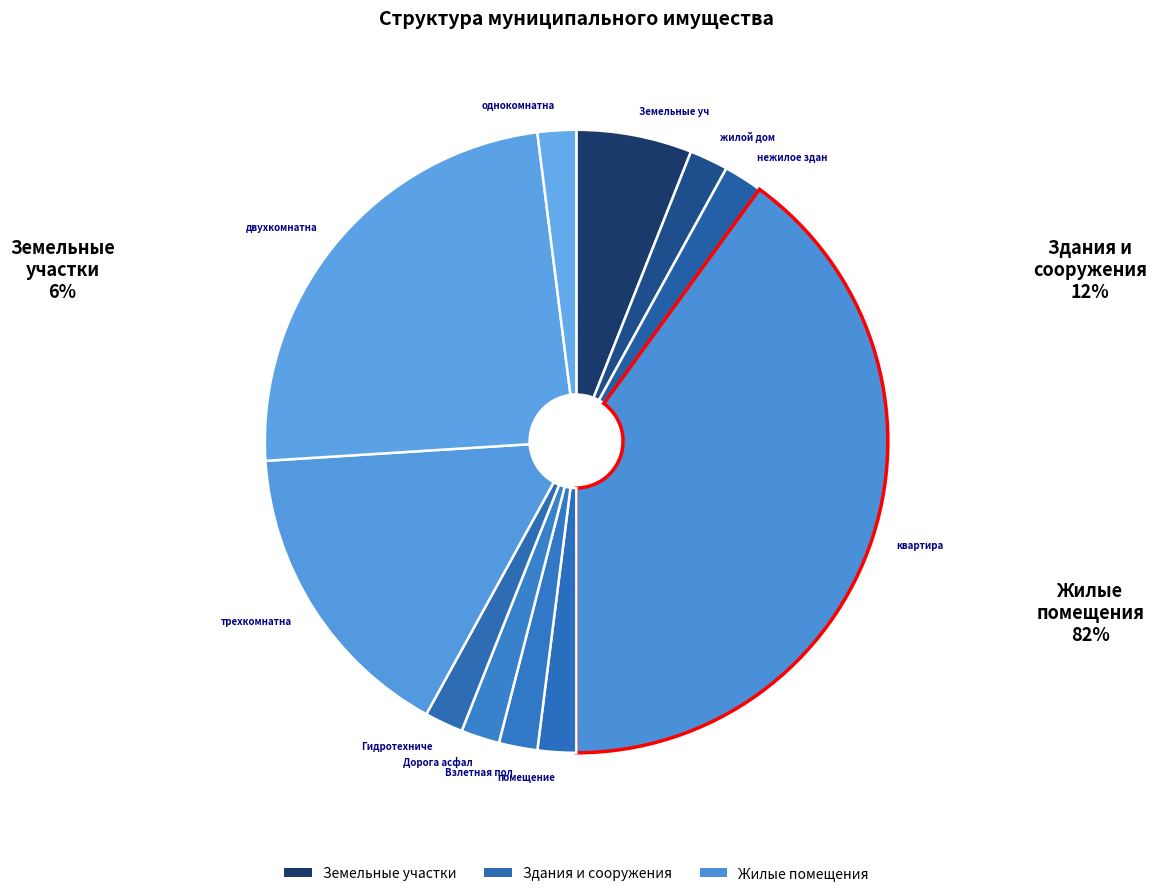

Is there a majority slice in this chart?

No